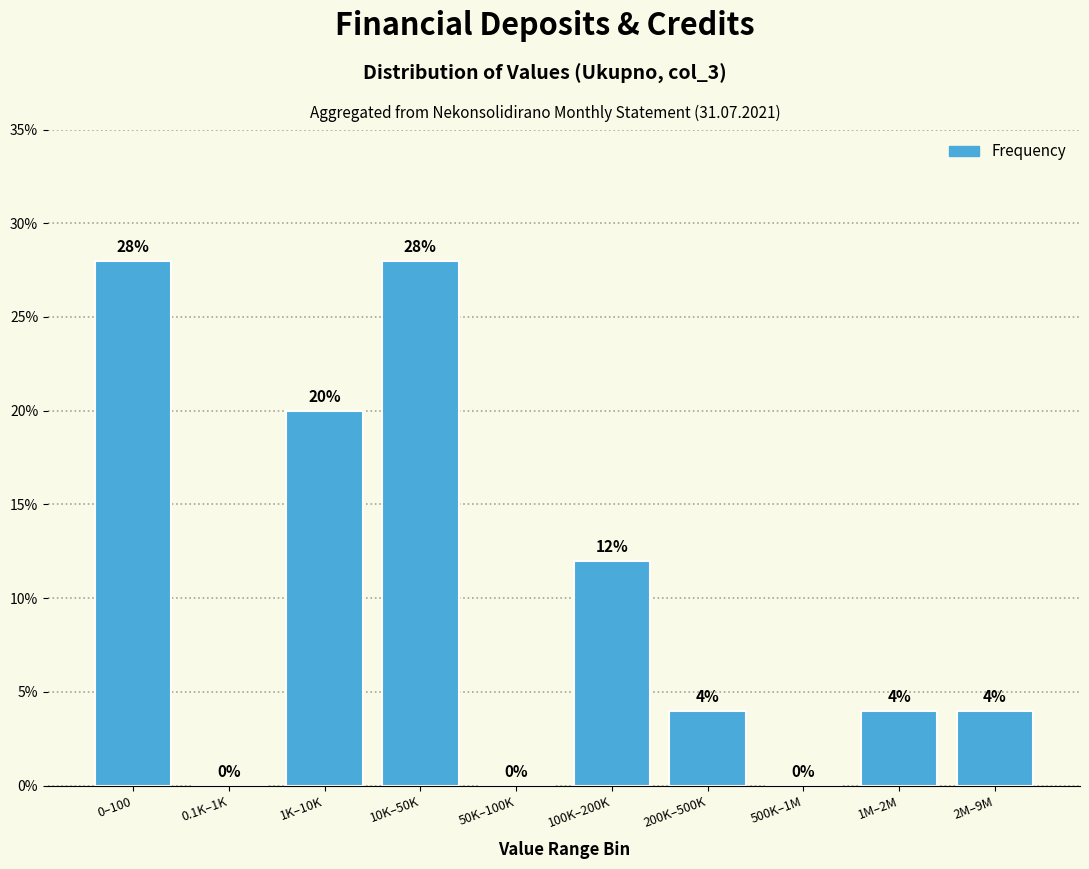

Reading right to left, list all the values displayed in this chart.

2M–9M=4.0	1M–2M=4.0	500K–1M=0.0	200K–500K=4.0	100K–200K=12.0	50K–100K=0.0	10K–50K=28.0	1K–10K=20.0	0.1K–1K=0.0	0–100=28.0